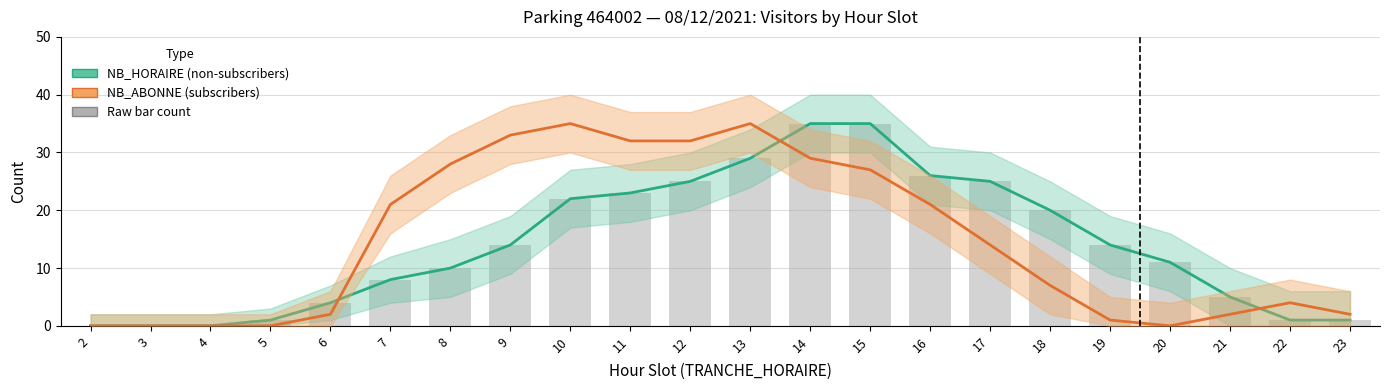

What is the difference between the maximum and minimum values in the NB_HORAIRE (non-subscribers) series?

35